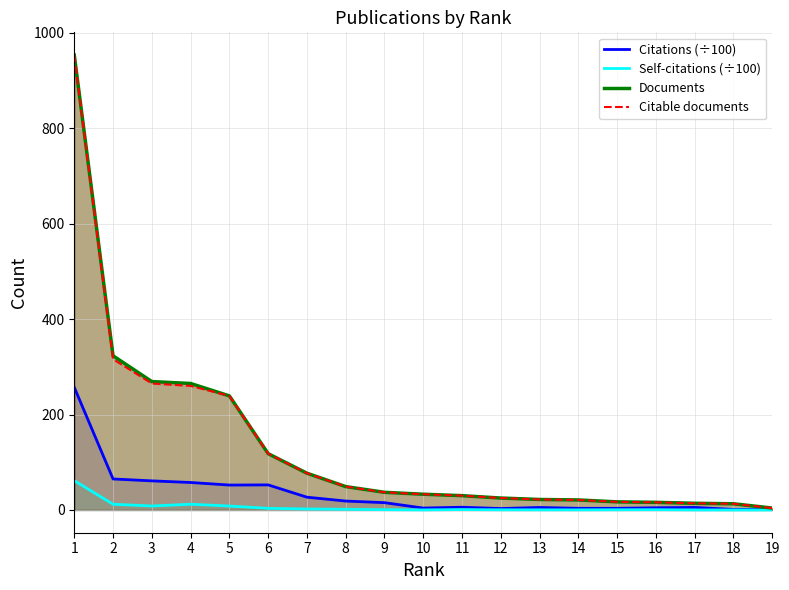

How many interior local valleys does the Citations series have?

4